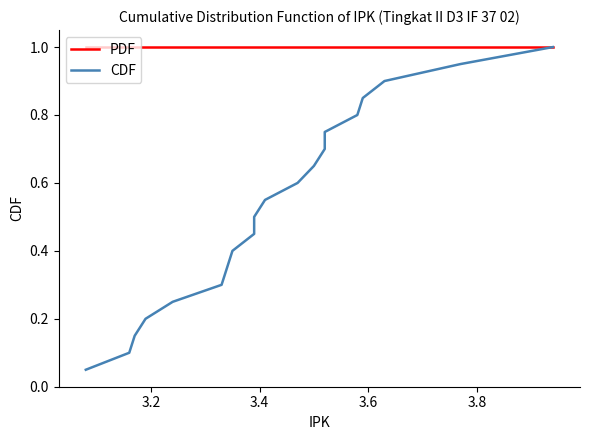

Rank the series by their maximum value, from lowest to highest.

PDF, CDF